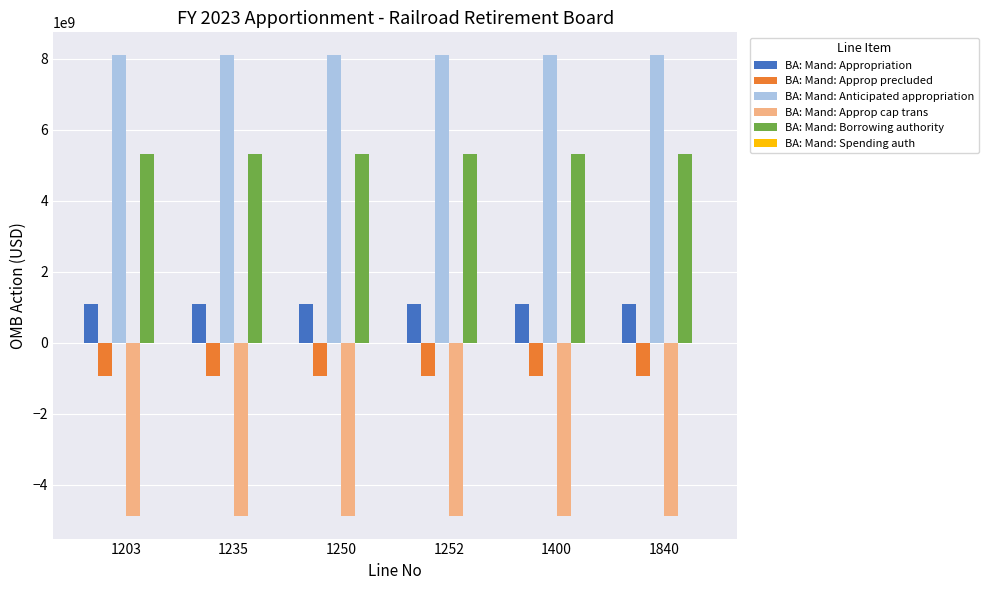

What is the total value across all series at 1203?

8683974000